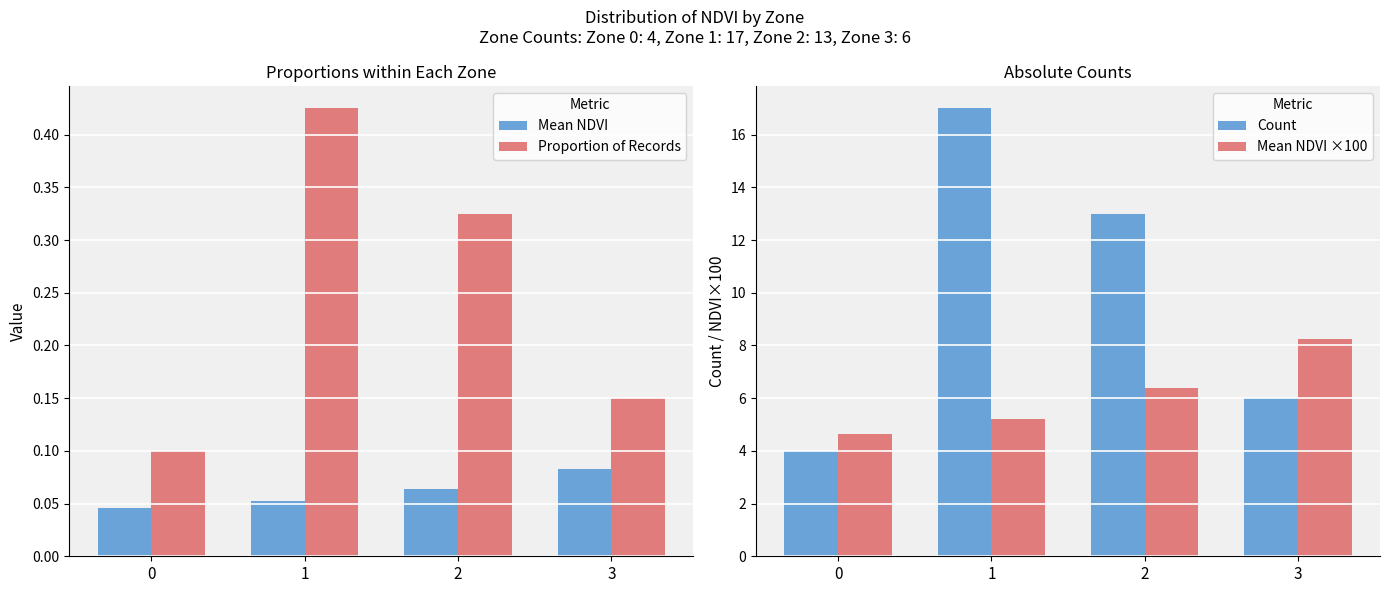

At how many categories does at least one series exceed 1?

4